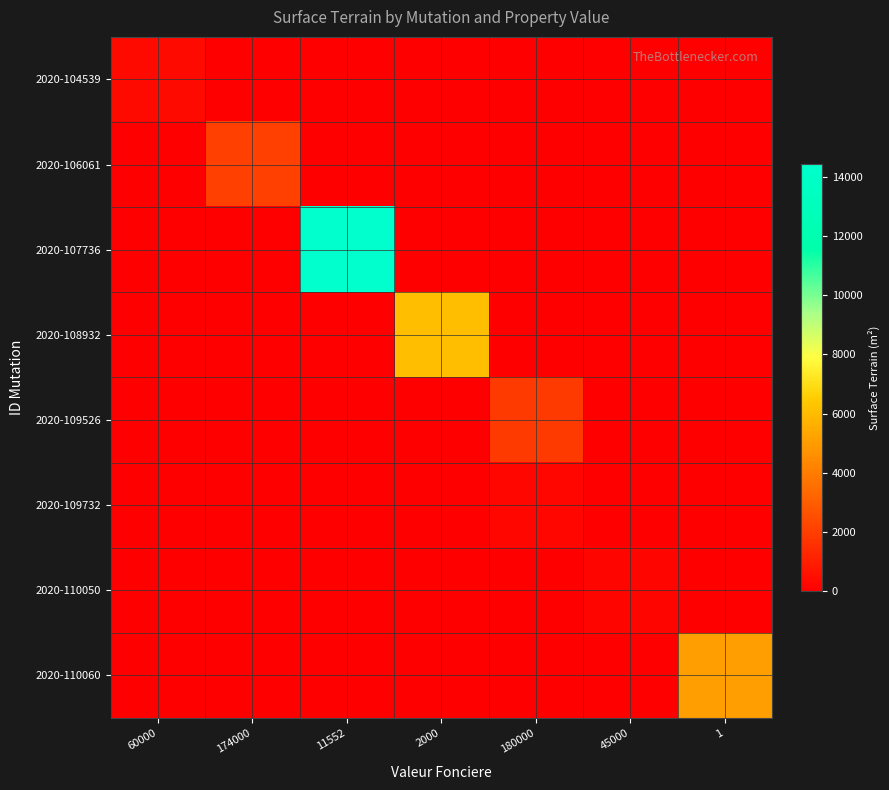

At how many categories does at least one series exceed 5643?

2